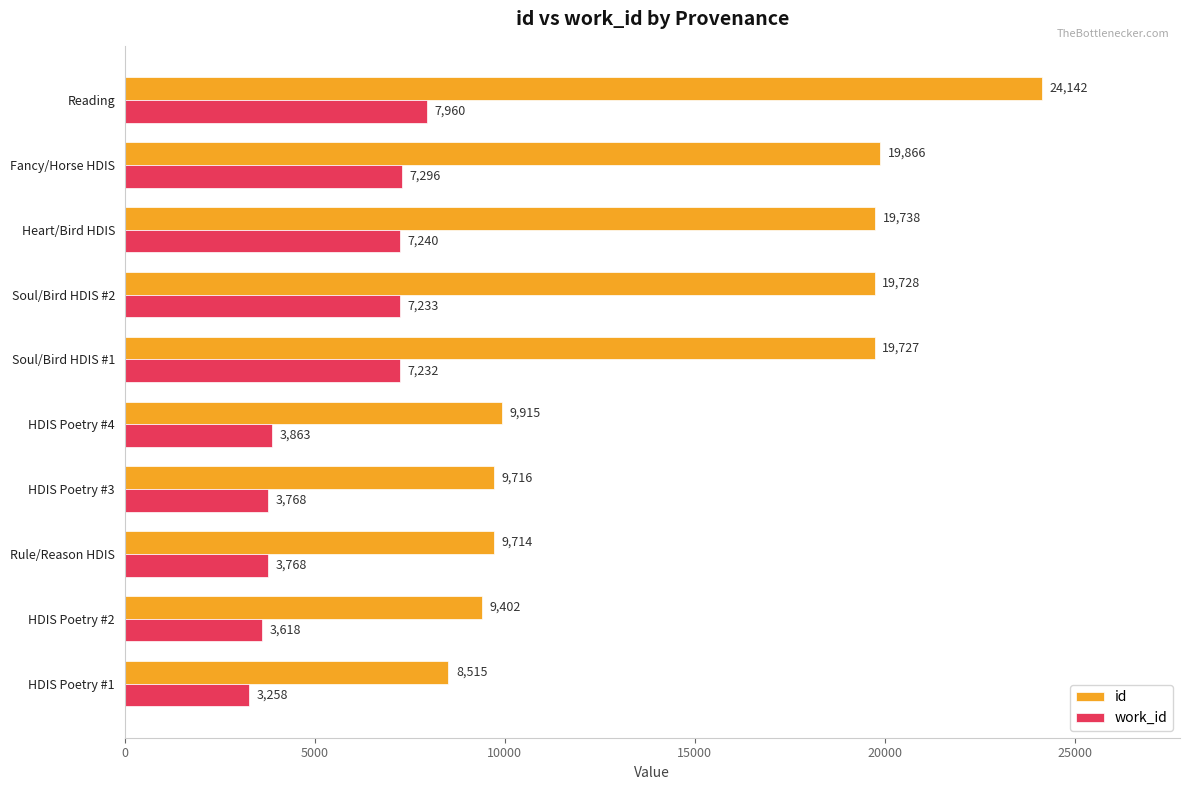

What is the difference between the second highest and second lowest values in the work_id series?

3678